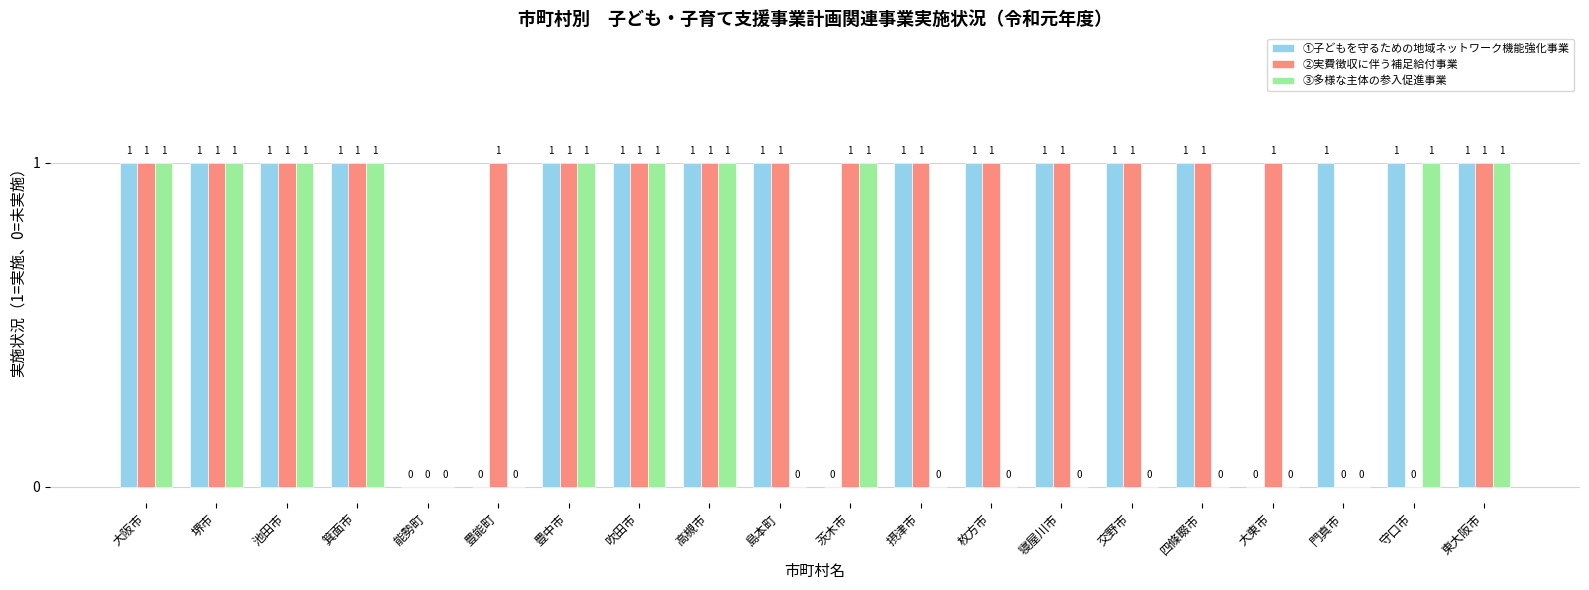

The ①子どもを守るための地域ネットワーク機能強化事業 series shows 1 at 茨木市. True or false?

False